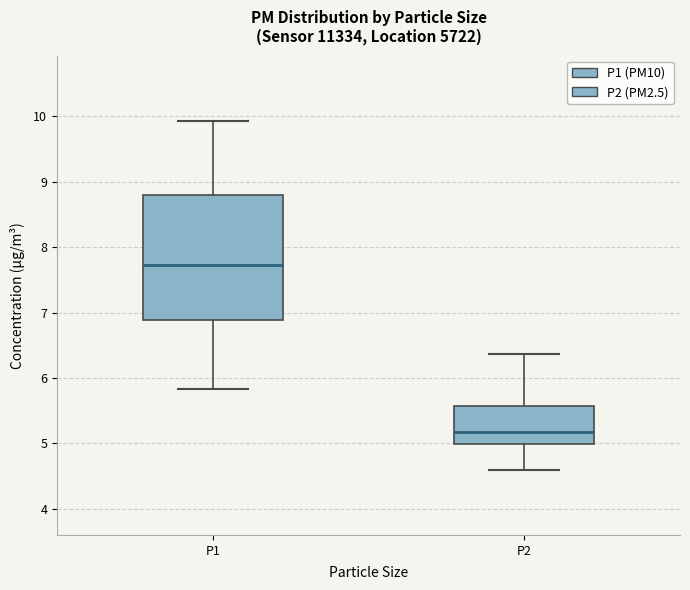

Where does the upper whisker of the box for P2 end on the y-axis? The values are not printed on the chart, so give them approximately, as read against the axis.

6.4